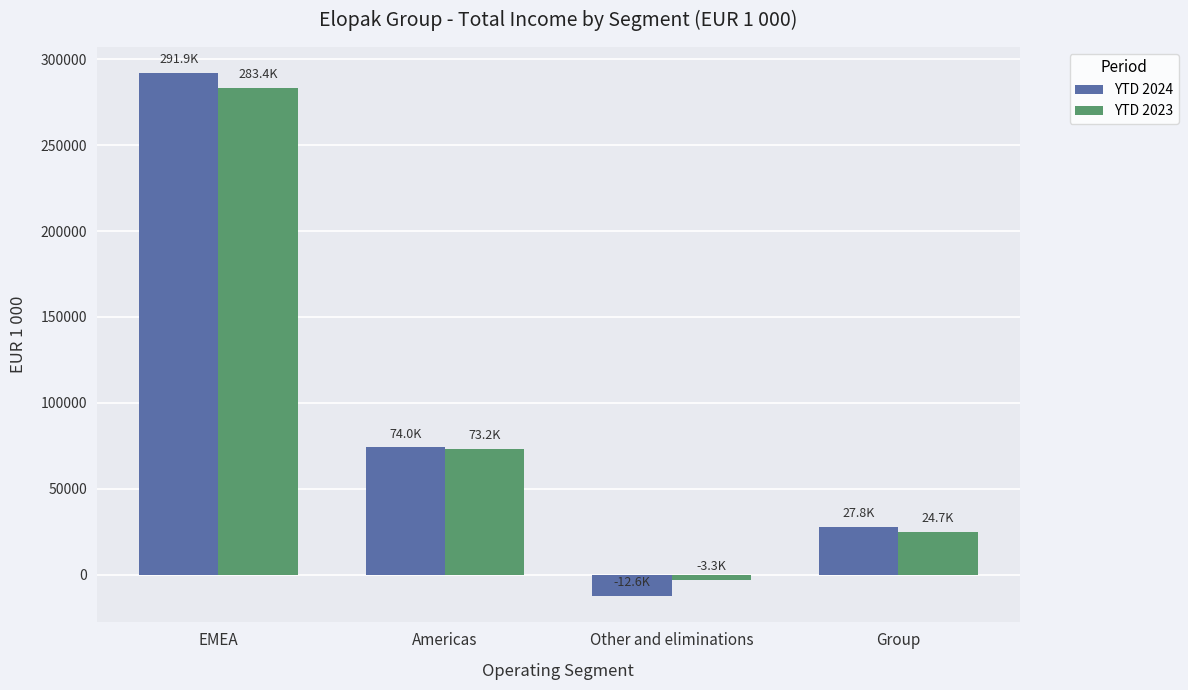

What is the average value of the YTD 2024 series?

95292.5